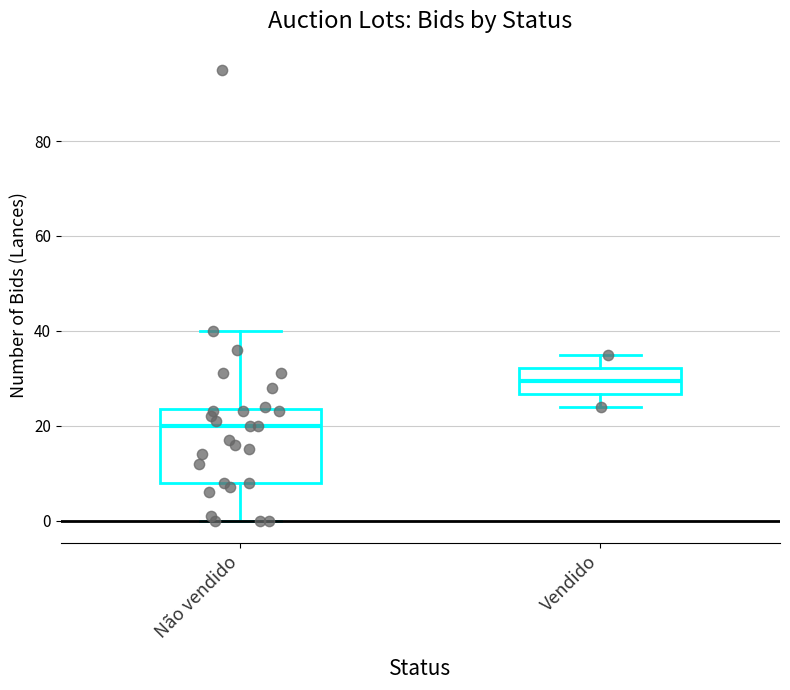

Which box's median line is the lowest?

Não vendido